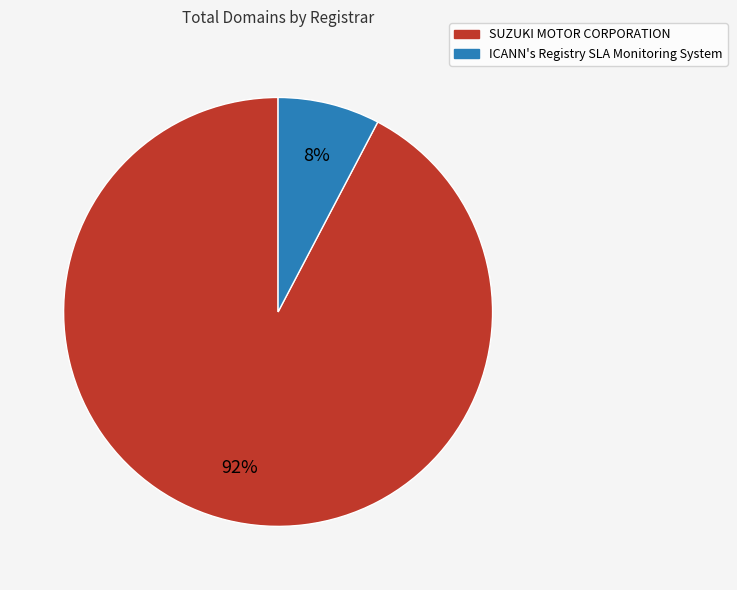

True or false: SUZUKI MOTOR CORPORATION accounts for 99% of the total.

False